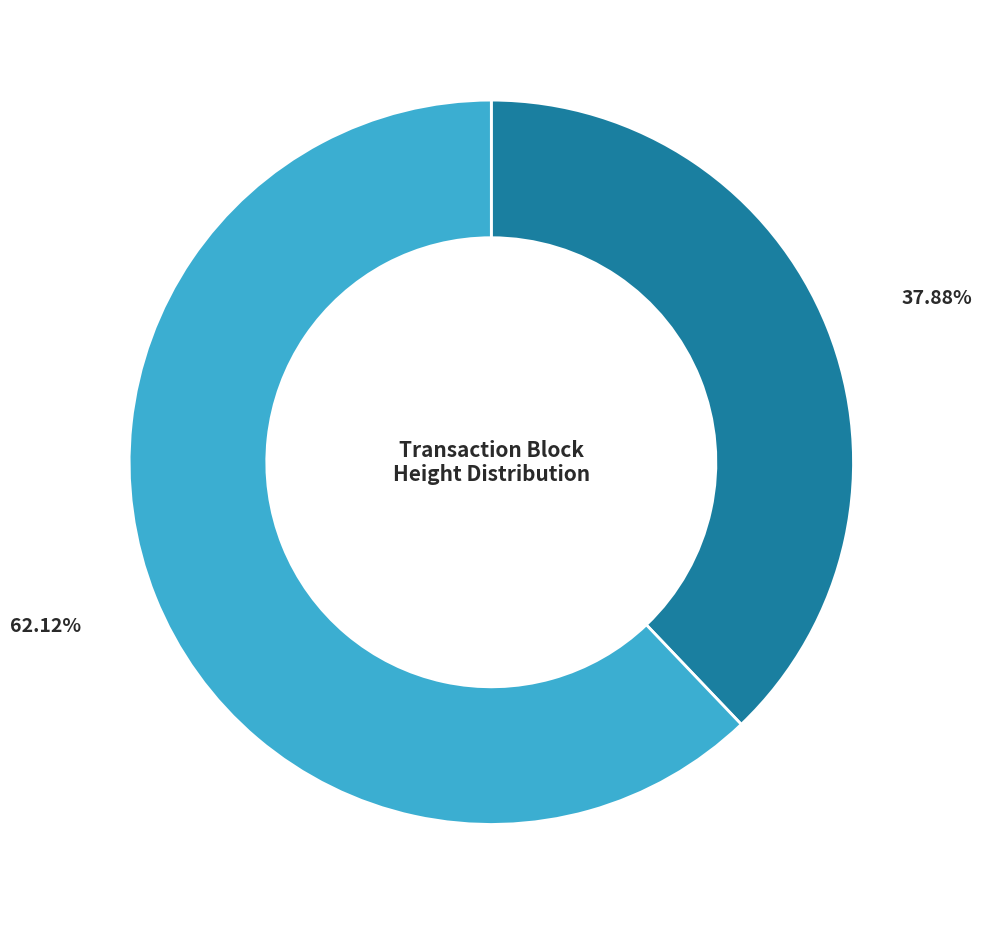

Count the number of slices in the pie.

2